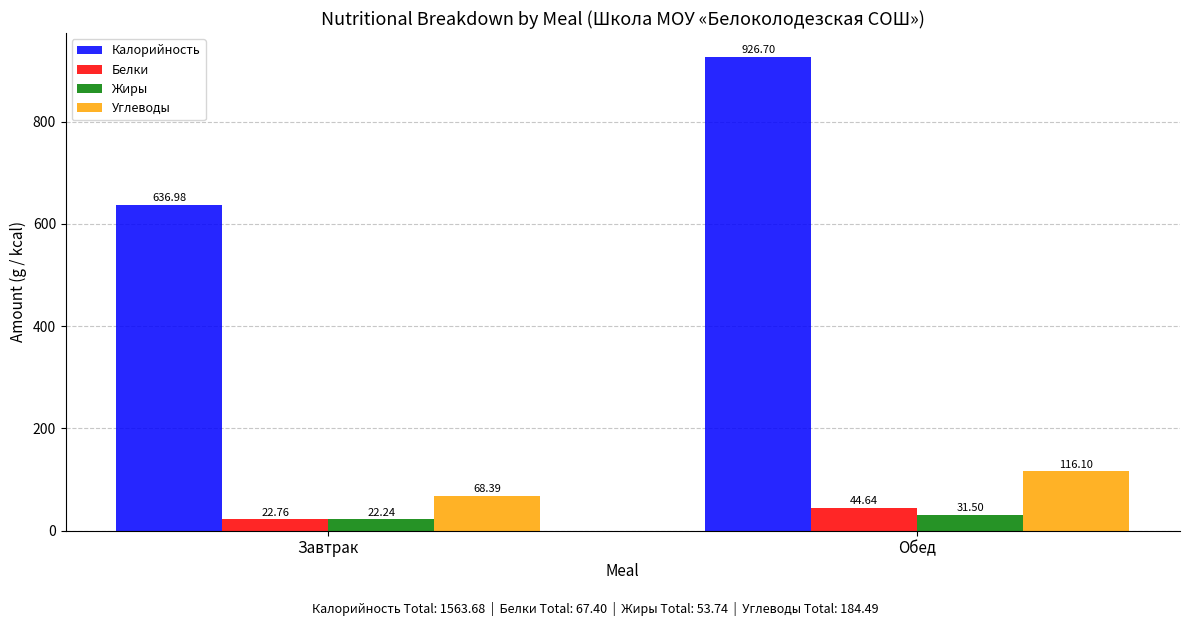

Which series changed the most between Завтрак and Обед?

Калорийность